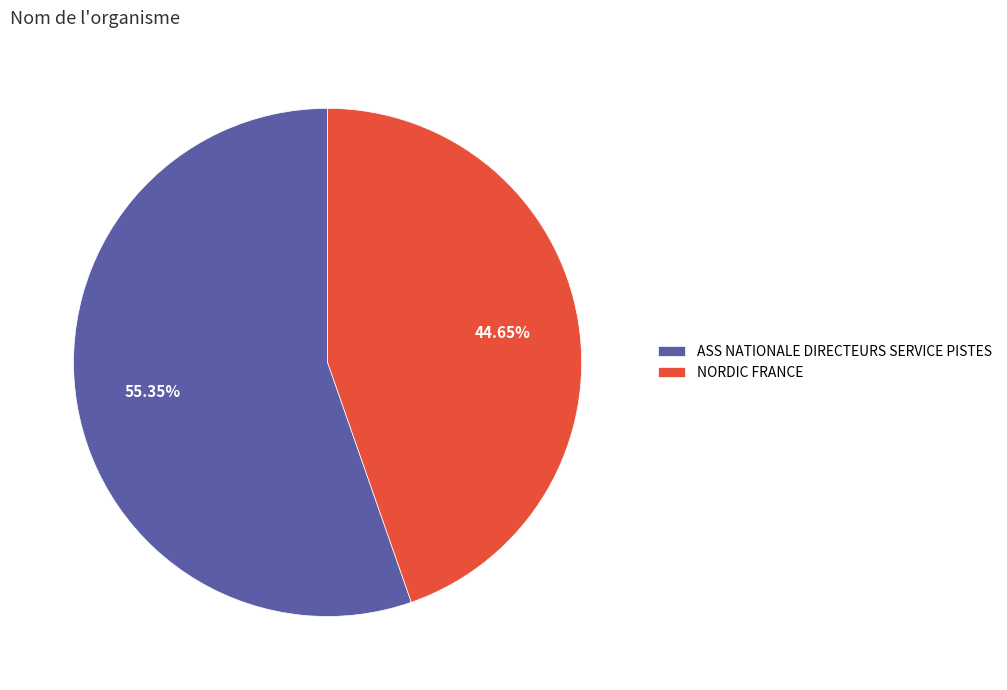

To the nearest percent, what percentage of the pie is NORDIC FRANCE?

45%